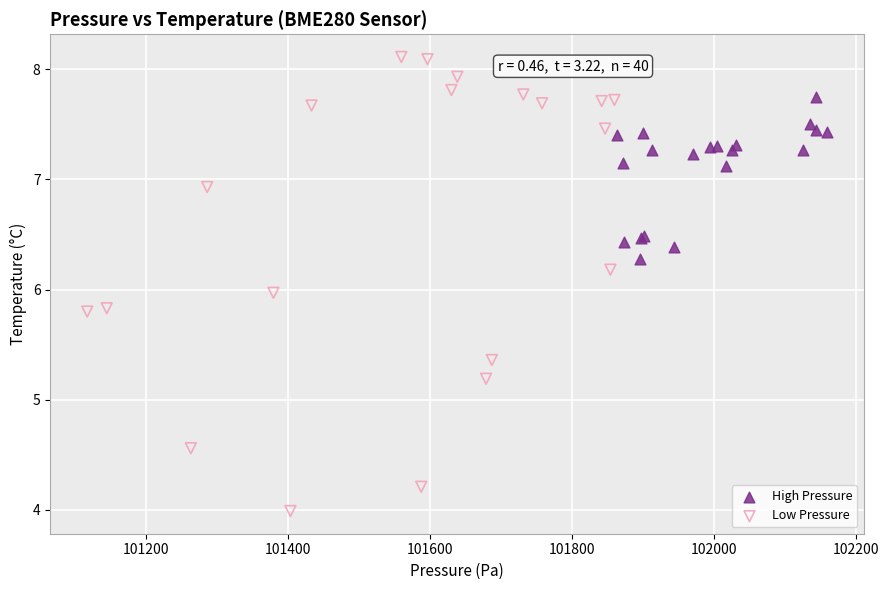

Which series has the widest spread of Y values?

Low Pressure